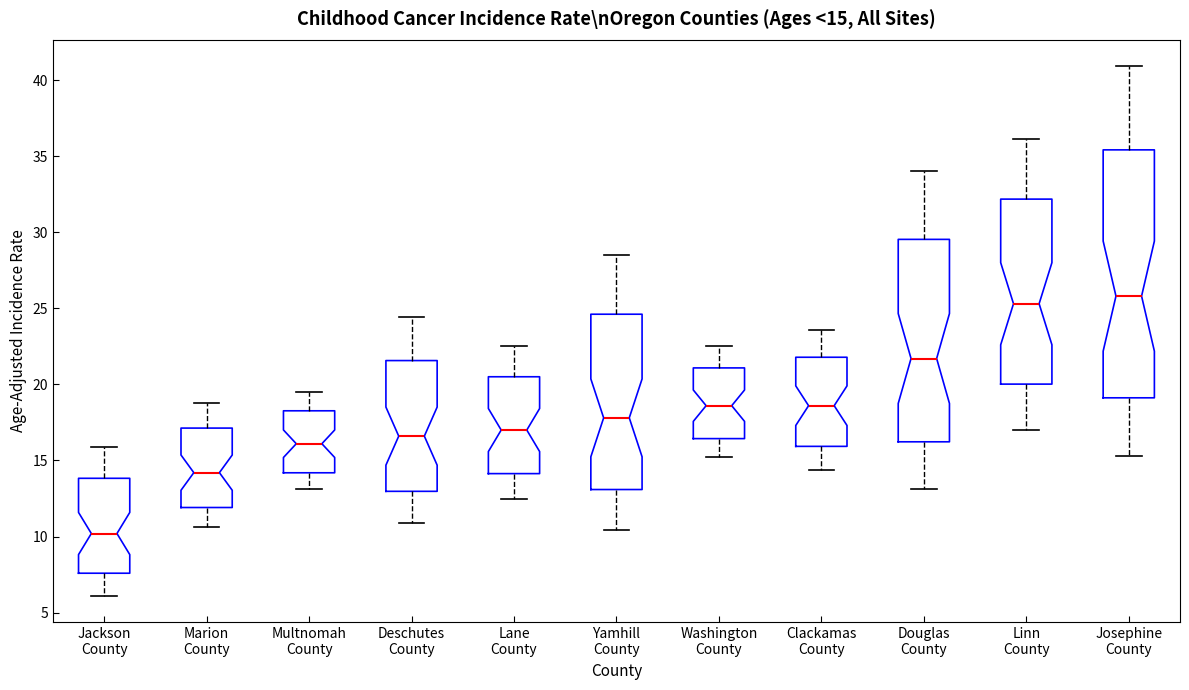

Comparing the boxes themselves (not the whiskers), which one is the tallest?

Josephine County